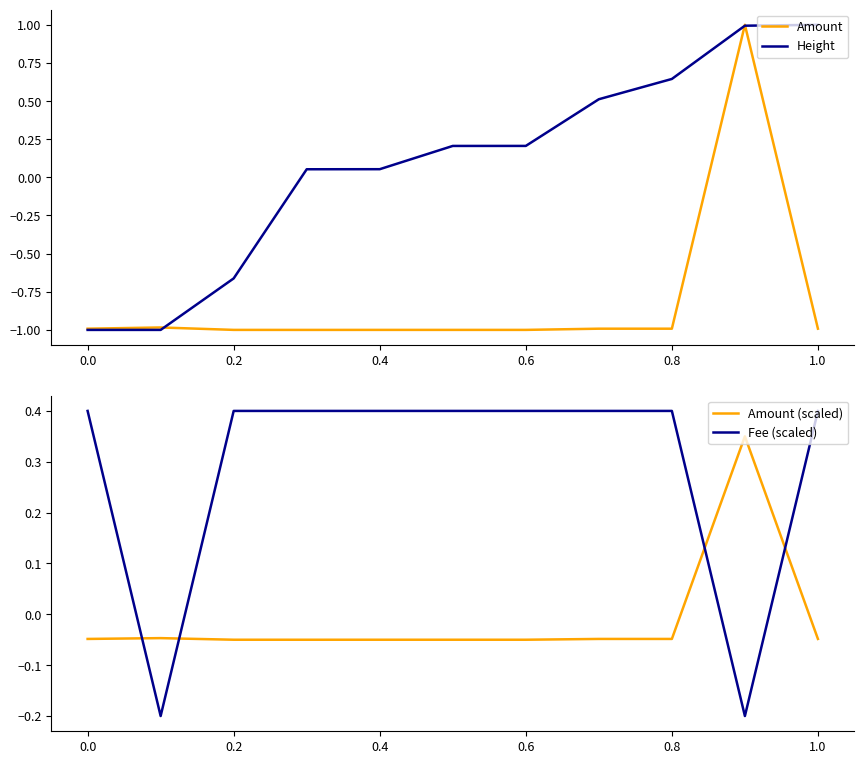

What is the approximate value of Amount at 0.6?

-1.0